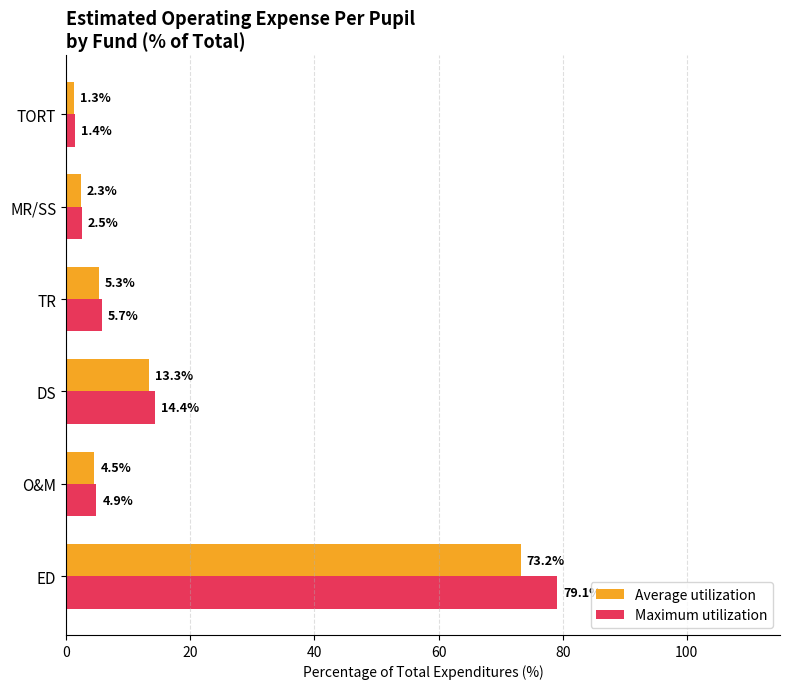

Rank the categories by Maximum utilization value from highest to lowest.

ED, DS, TR, O&M, MR/SS, TORT